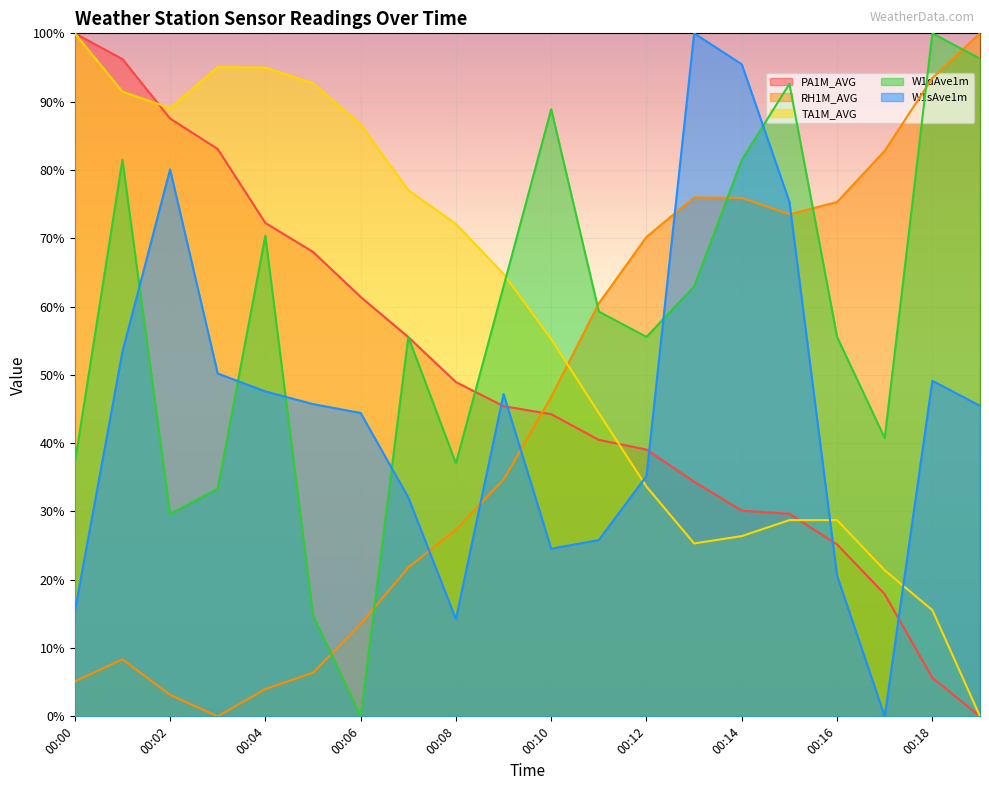

What is the spread (max minus min) of values at 00:04?

91.0